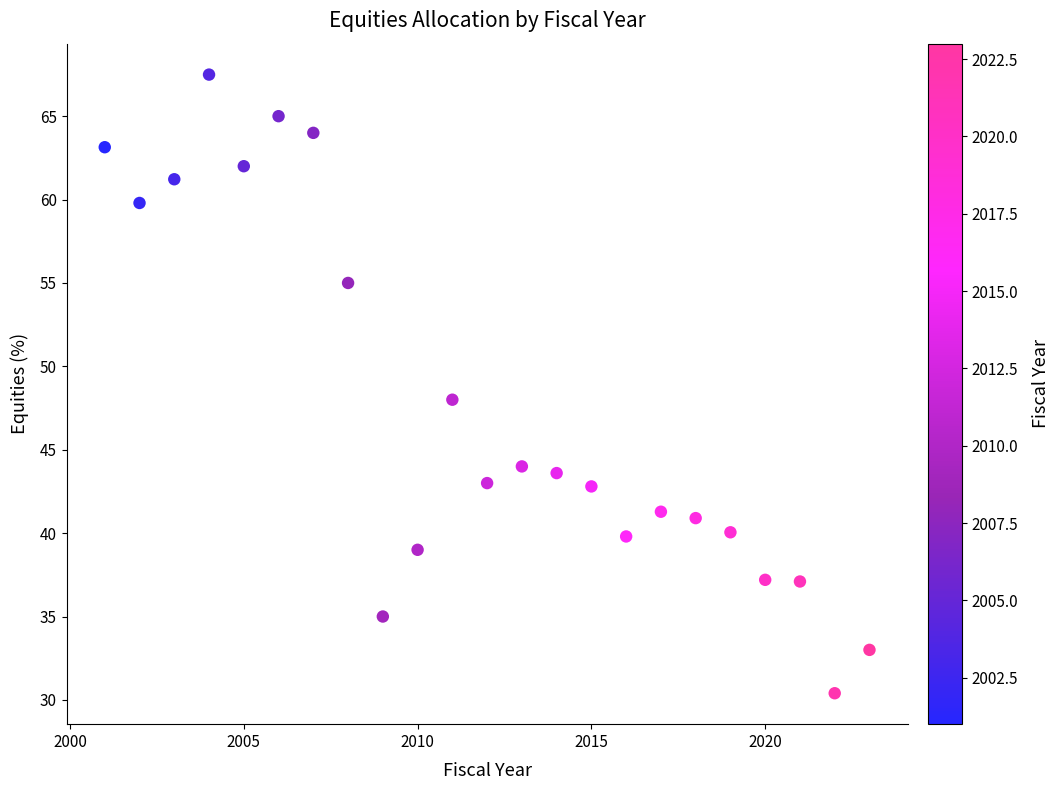

What is the range of X values (max minus min)?

22.0